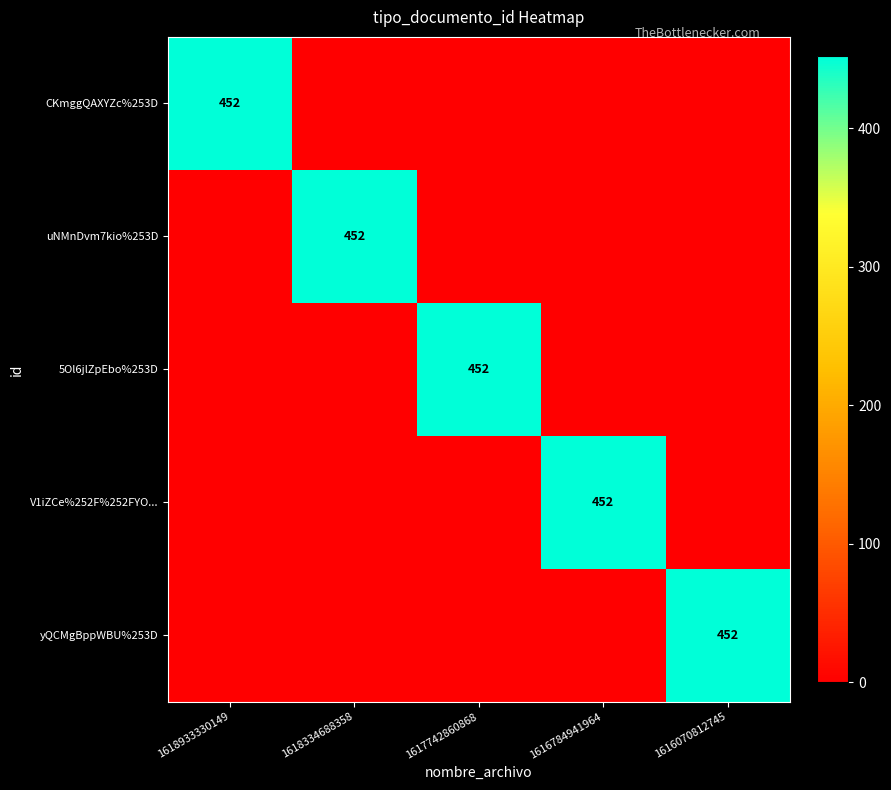

True or false: V1iZCe%252F%252FYO... has a value of 452 at 1616784941964.

True